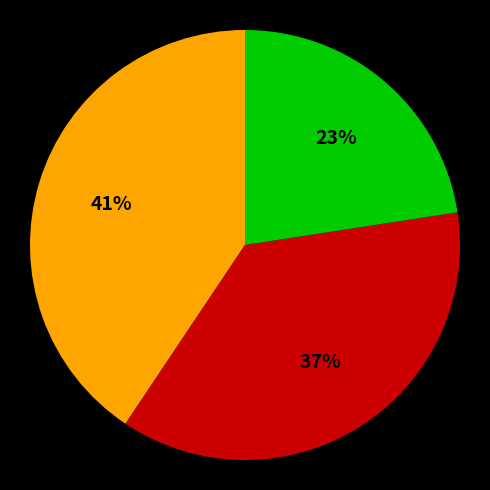

Does any single category account for the majority?

No